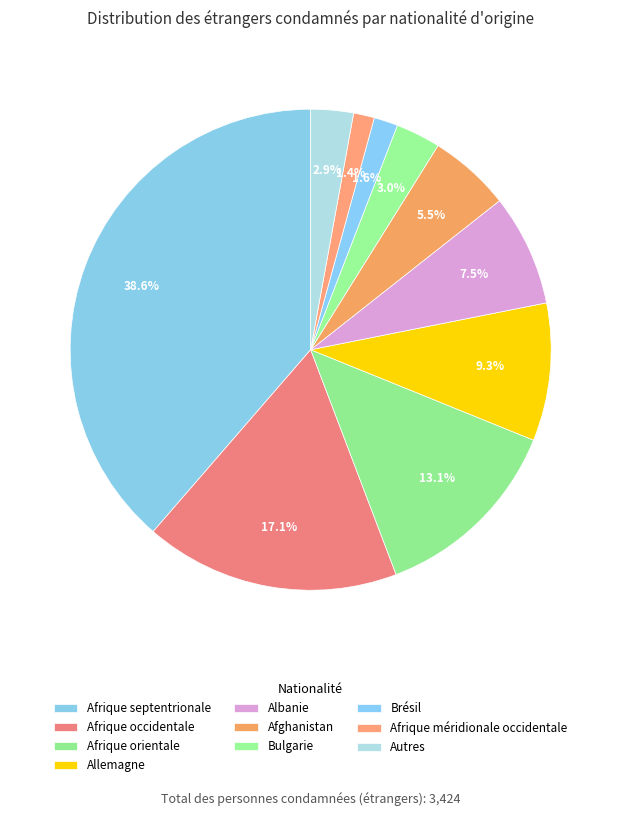

To the nearest percent, what is the combined percentage of Bulgarie and Allemagne?

12%